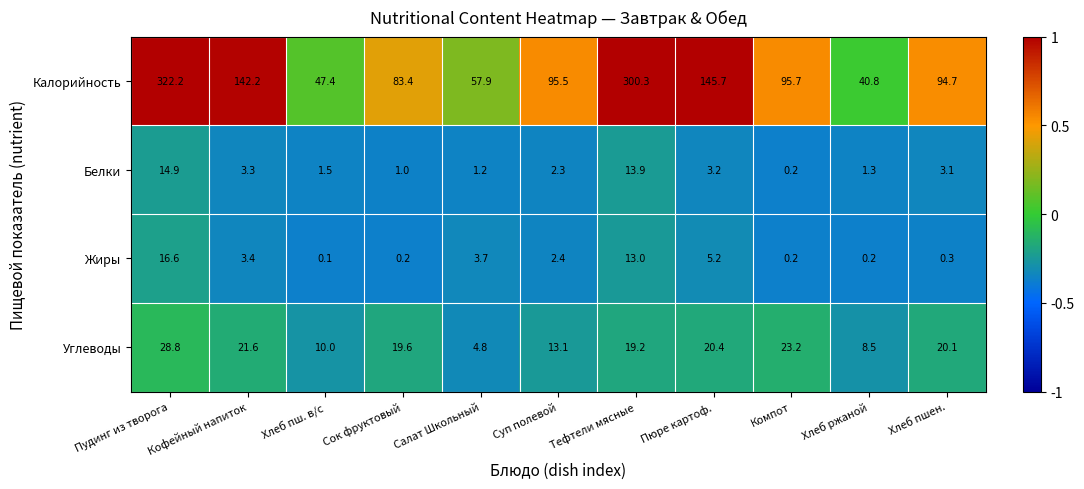

What is the spread (max minus min) of values at Пудинг из творога?

307.3